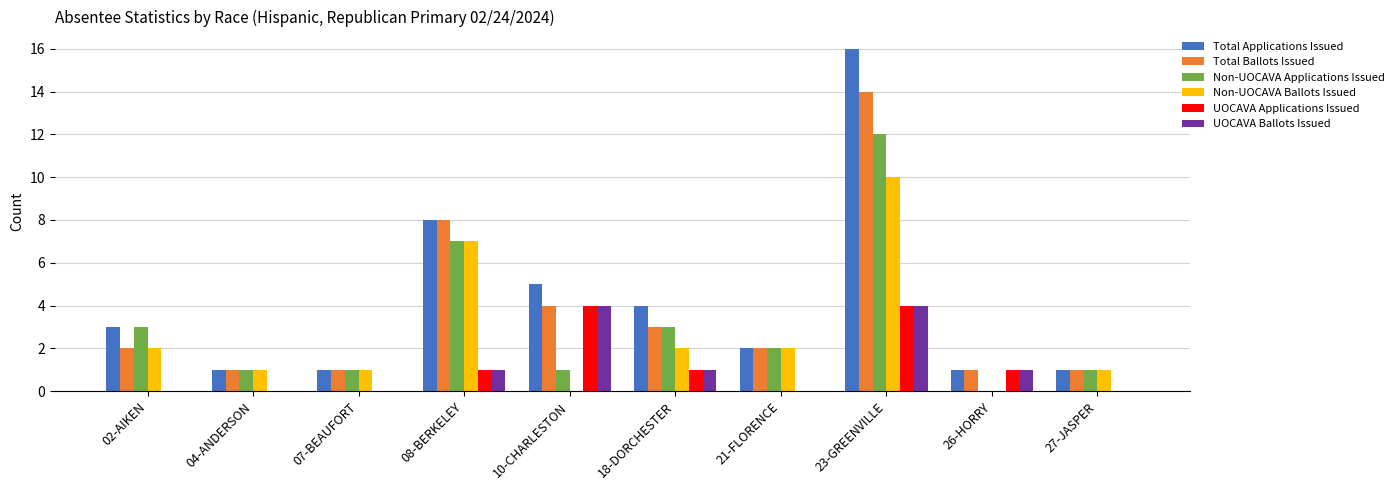

True or false: UOCAVA Ballots Issued has a value of 0 at 04-ANDERSON.

True